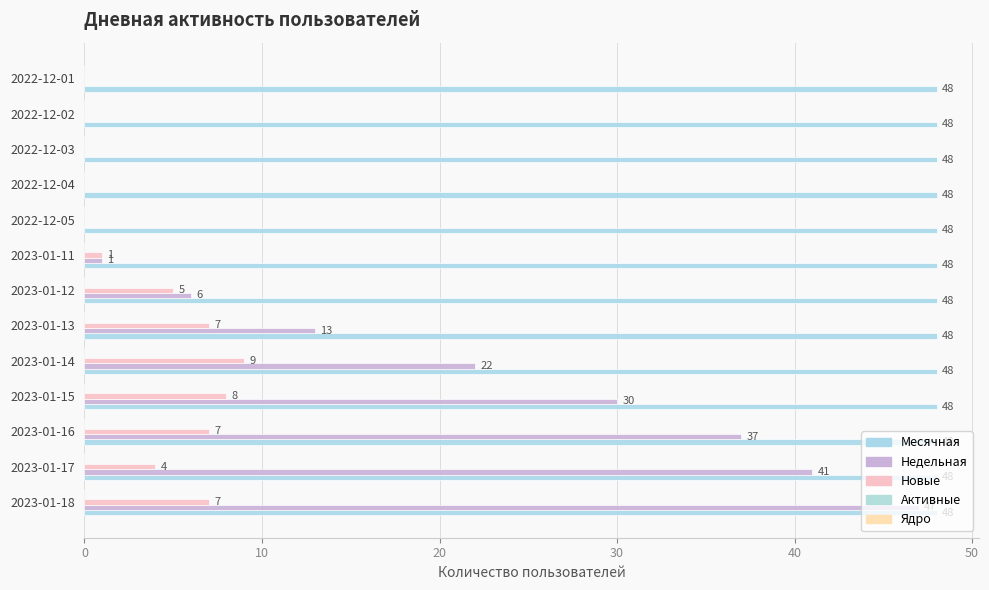

How many series are shown in this chart?

3